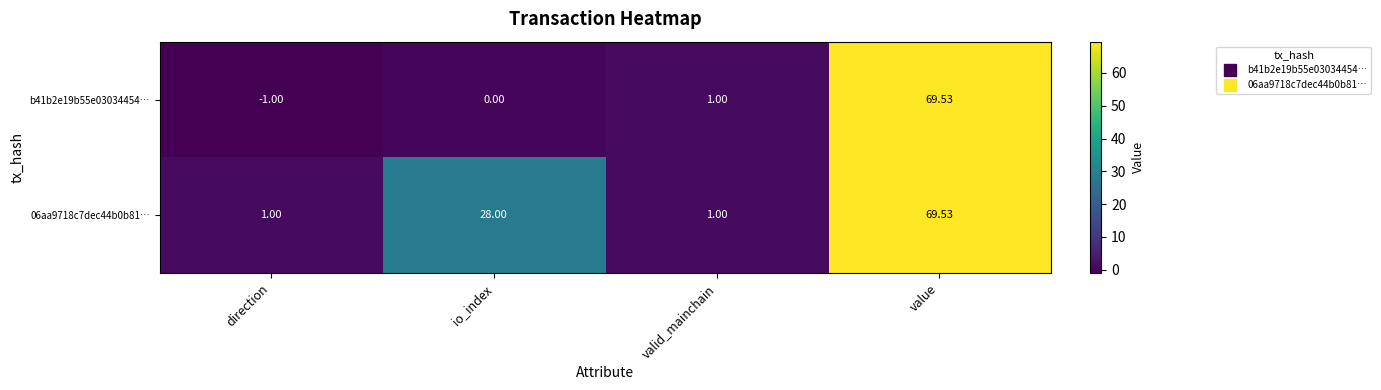

At which category does the chart reach its peak across all series?

value